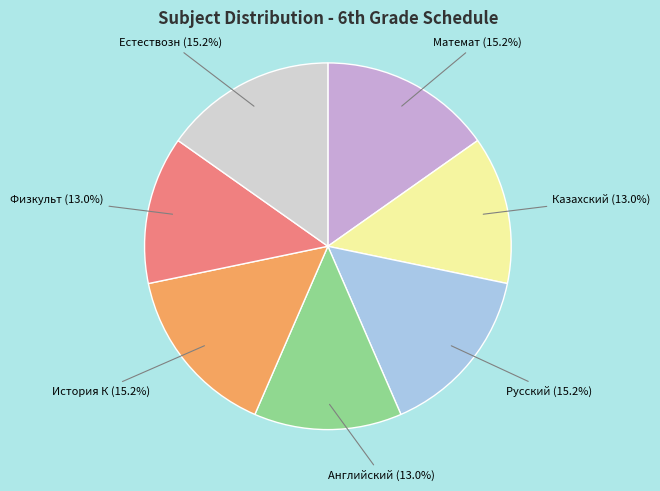

Does any single category account for the majority?

No